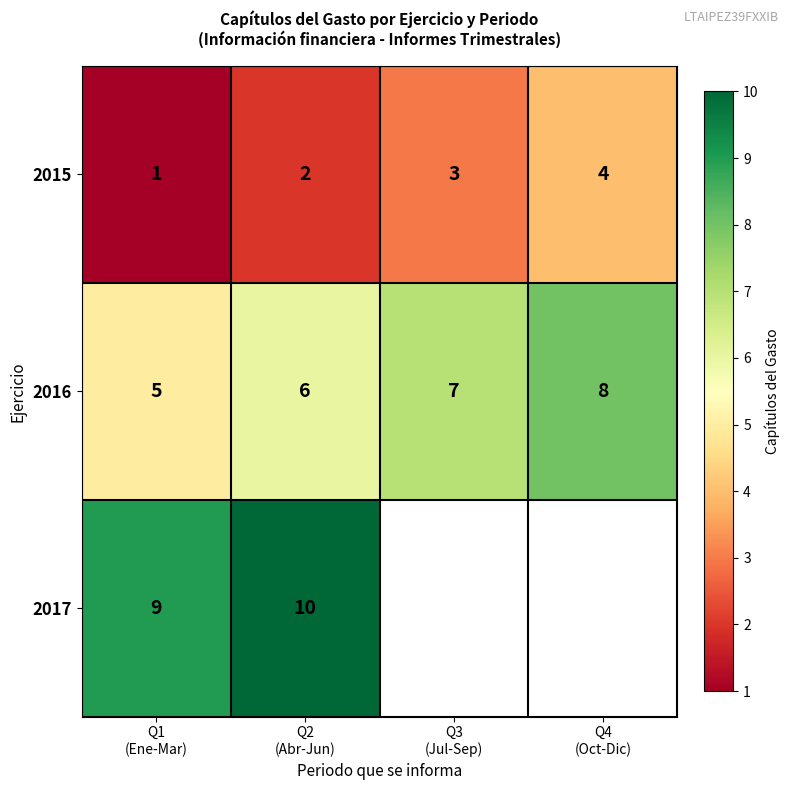

The 2015 series shows 4.0 at Q4 (Oct-Dic). True or false?

True